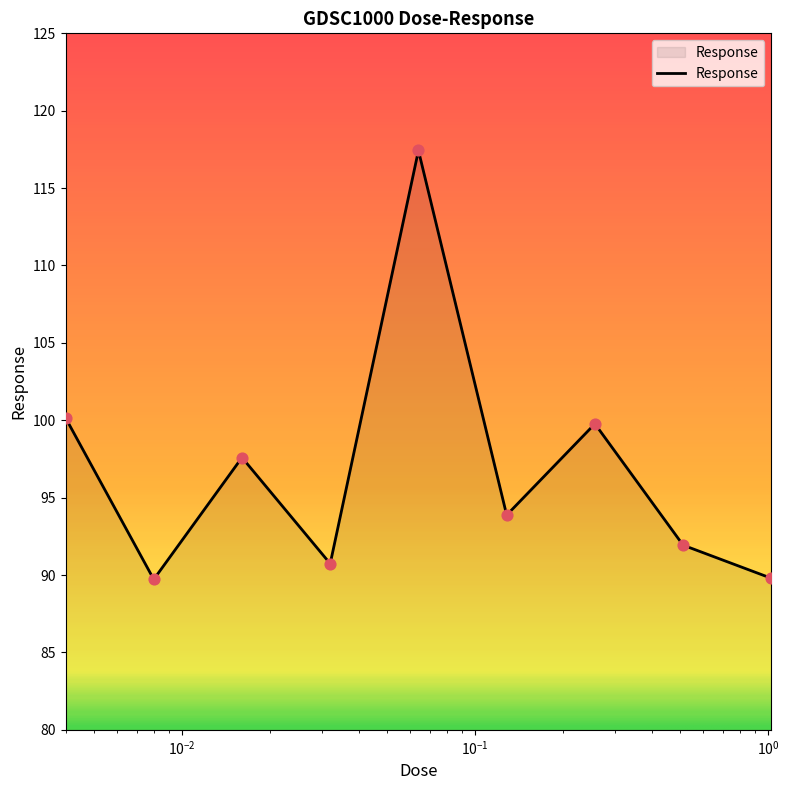

What is the maximum value shown in the chart?

117.4